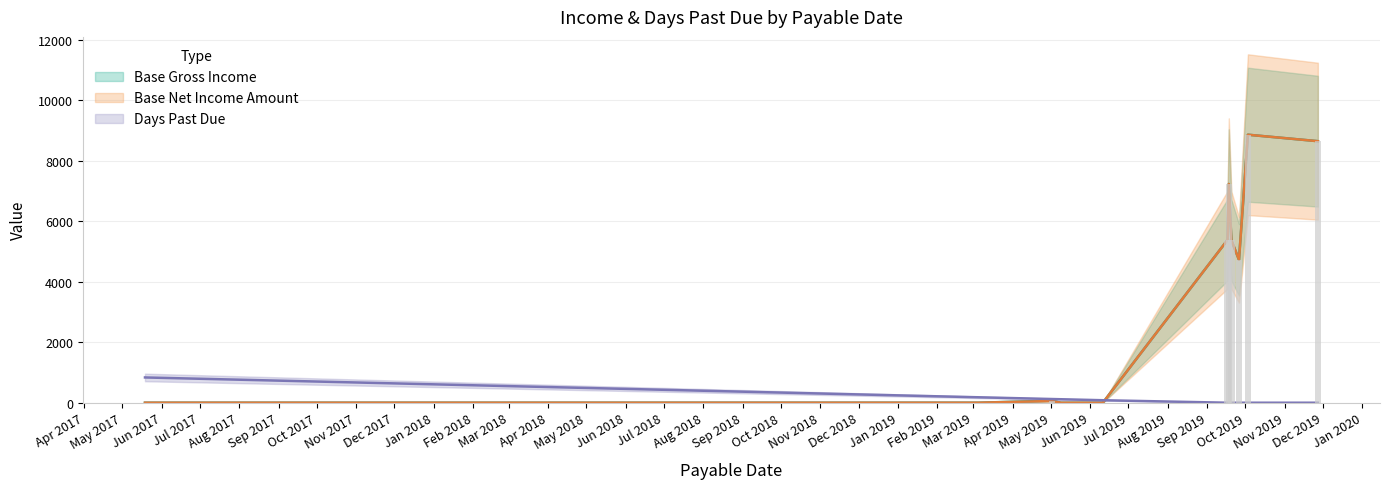

What are all the series names shown in the legend?

Base Gross Income, Base Net Income Amount, Days Past Due